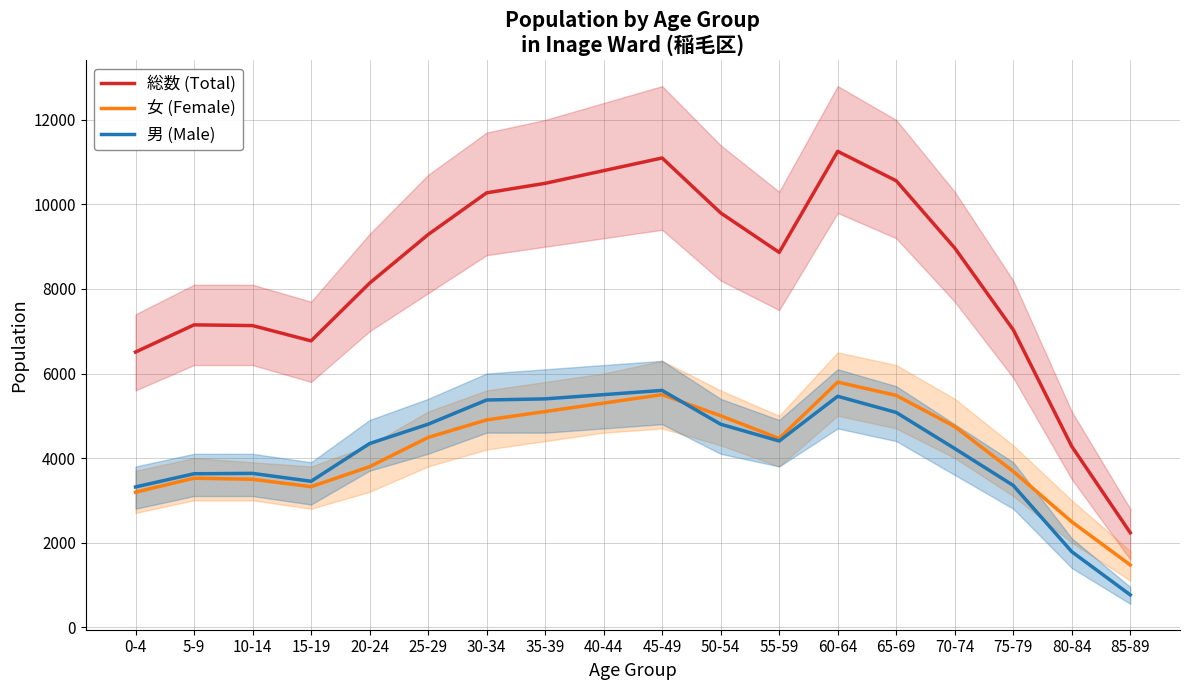

Does the chart have visible grid lines?

Yes